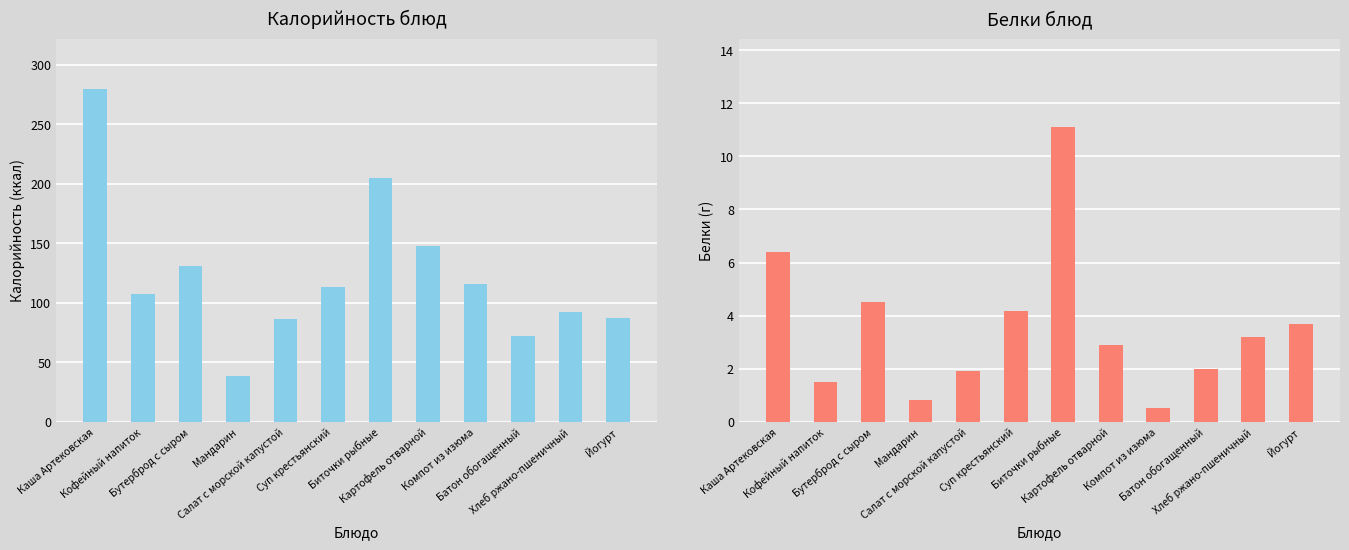

At which label is Белки closest to 5?

Бутерброд с сыром